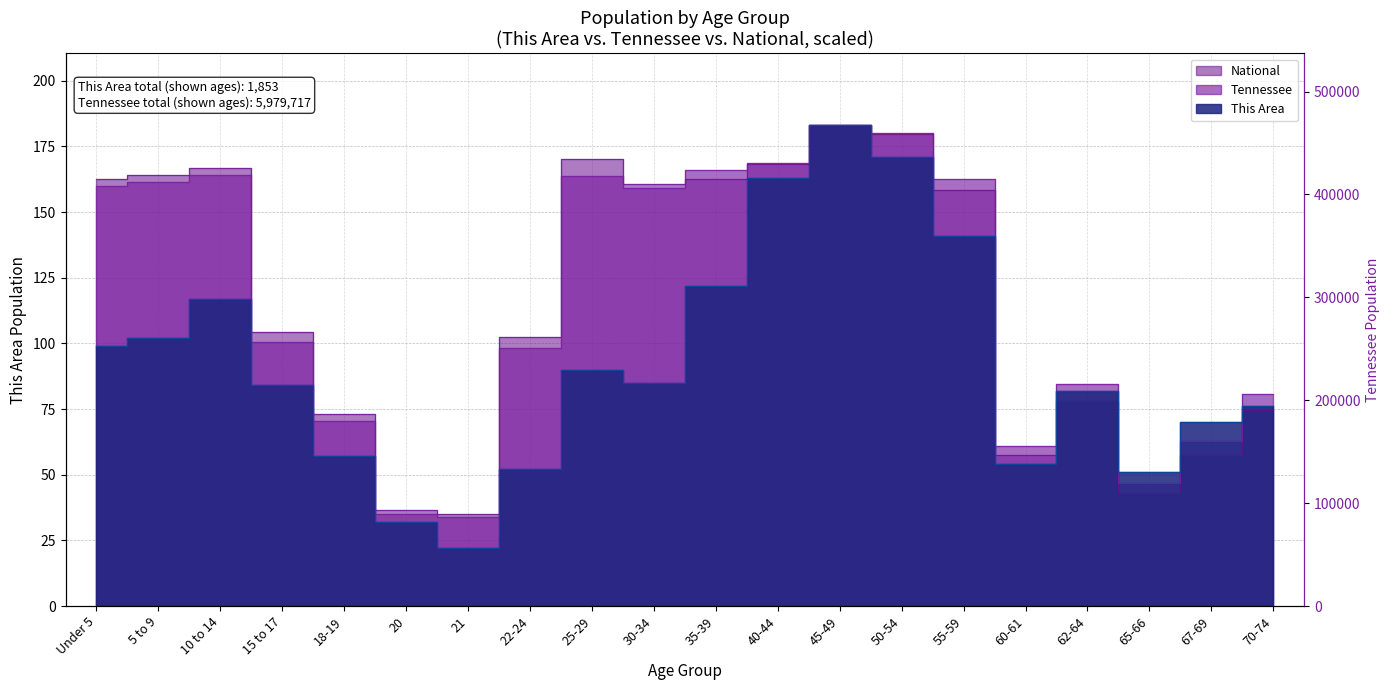

What is the label of the 15th point from the left?

55-59